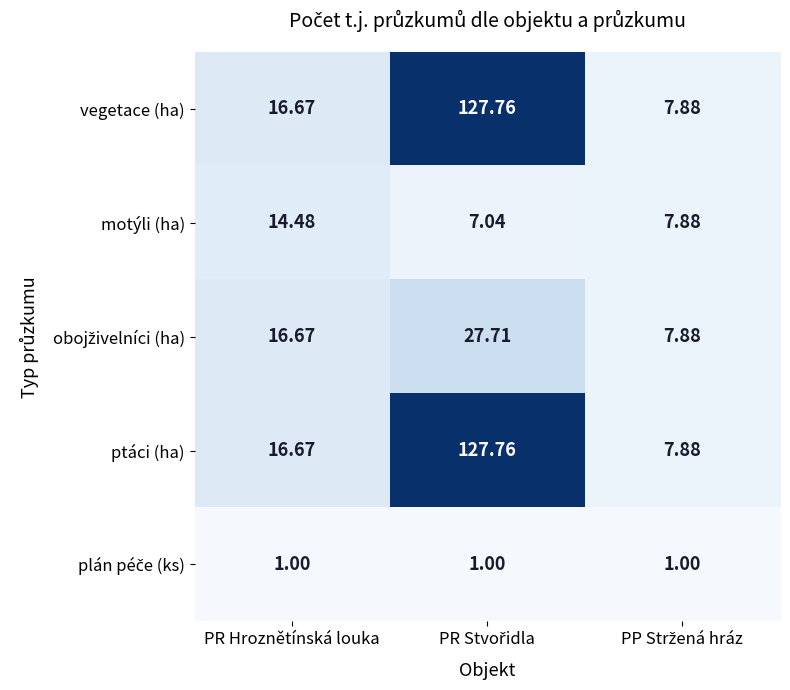

Where is ptáci (ha) nearest to the value 67?

PR Hroznětínská louka